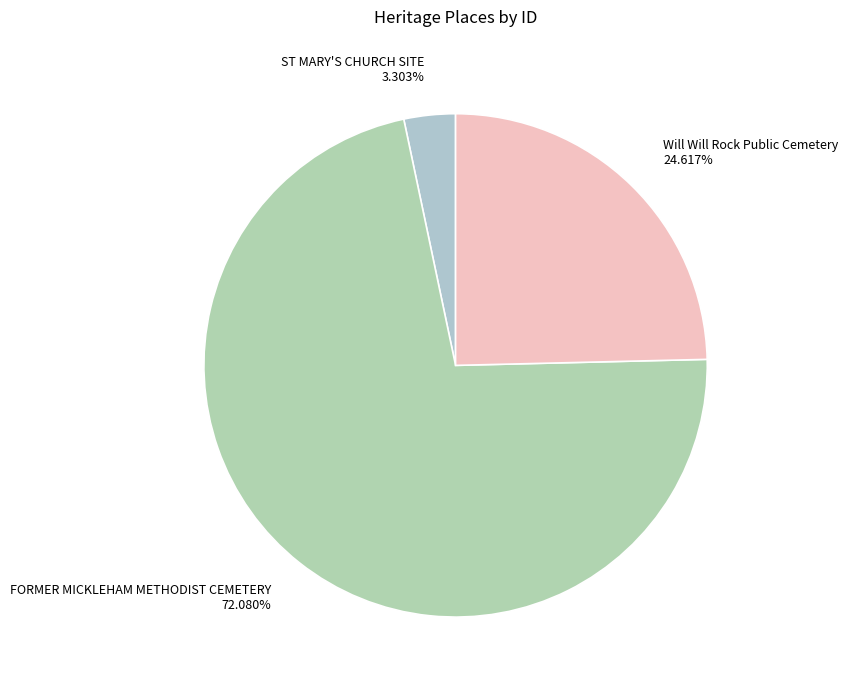

To the nearest percent, what percentage of the pie is ST MARY'S CHURCH SITE?

3%